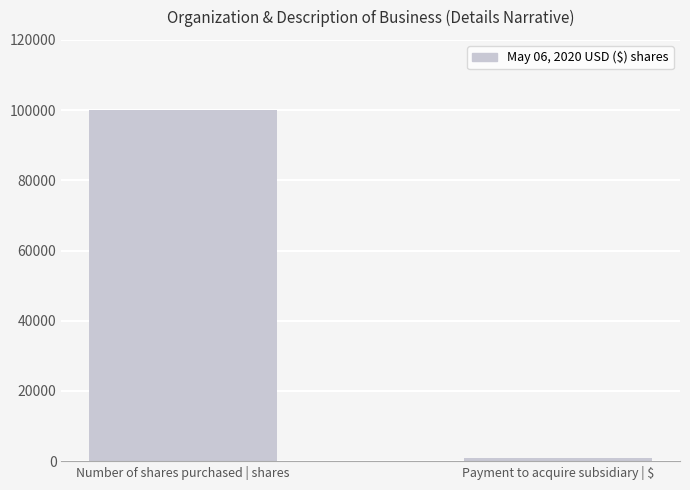

What is the approximate value at Number of shares purchased | shares, to the nearest 100?

100000